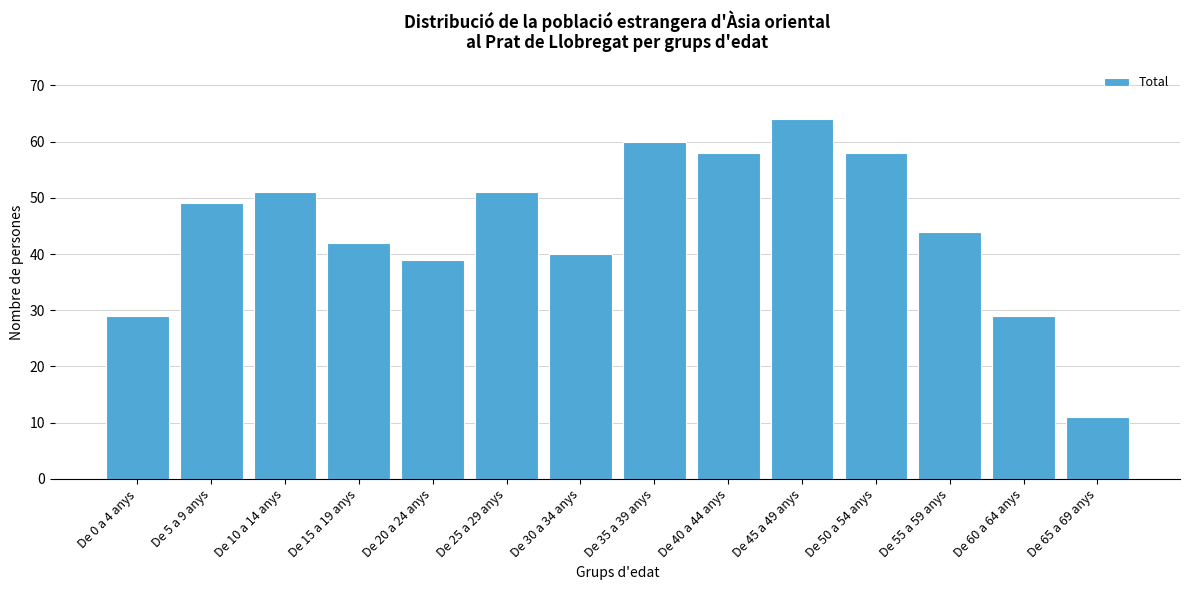

Reading left to right, list all the values displayed in this chart.

De 0 a 4 anys=29	De 5 a 9 anys=49	De 10 a 14 anys=51	De 15 a 19 anys=42	De 20 a 24 anys=39	De 25 a 29 anys=51	De 30 a 34 anys=40	De 35 a 39 anys=60	De 40 a 44 anys=58	De 45 a 49 anys=64	De 50 a 54 anys=58	De 55 a 59 anys=44	De 60 a 64 anys=29	De 65 a 69 anys=11